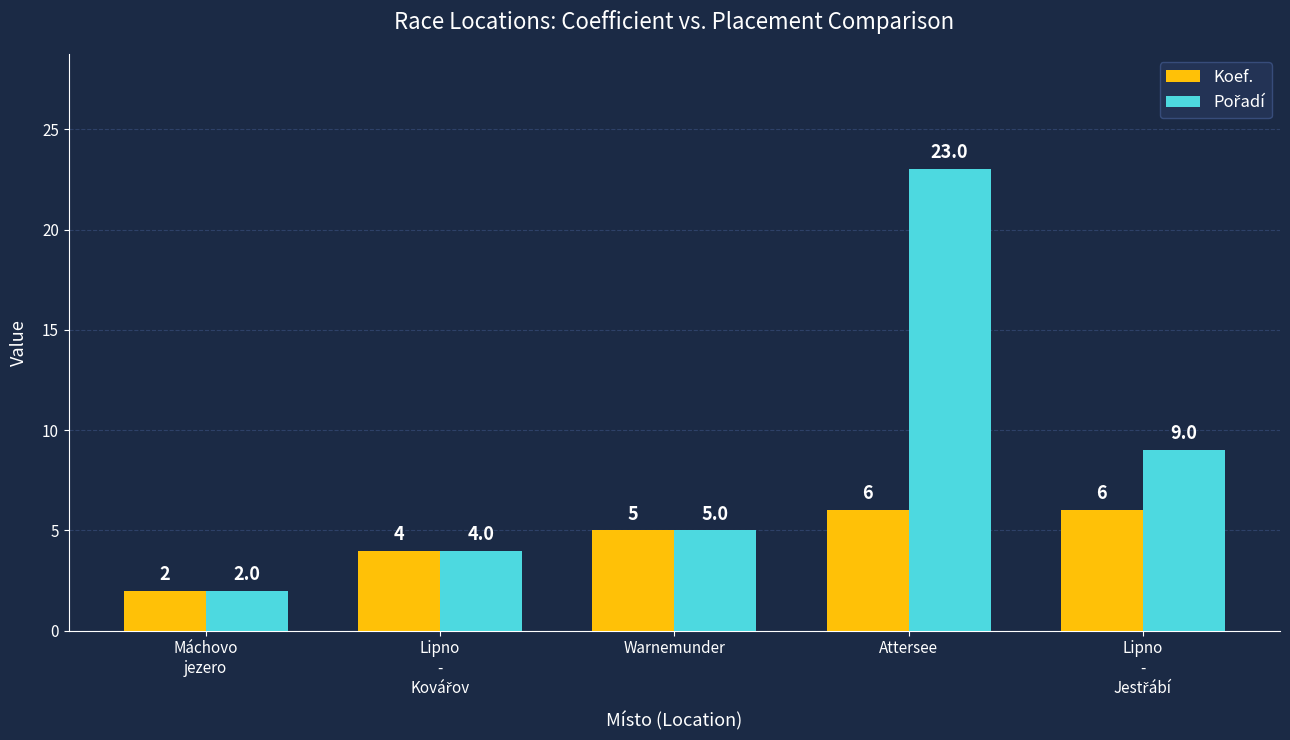

Count the Koef. values in the range 4 to 6.

4